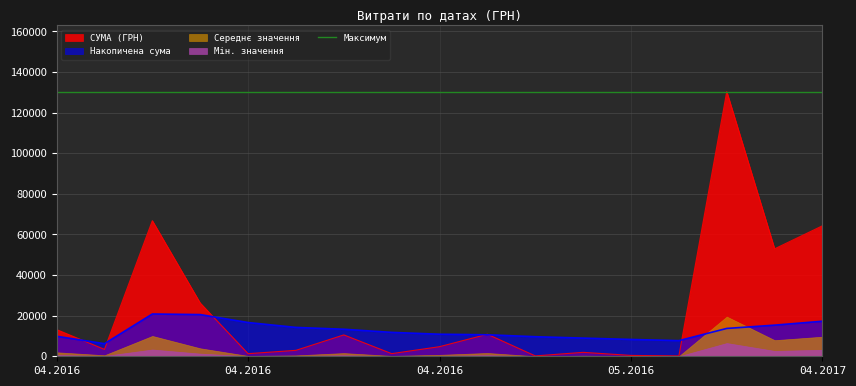

What is the change in value from 01.06.2016 to 05.04.2016?

+12475.6